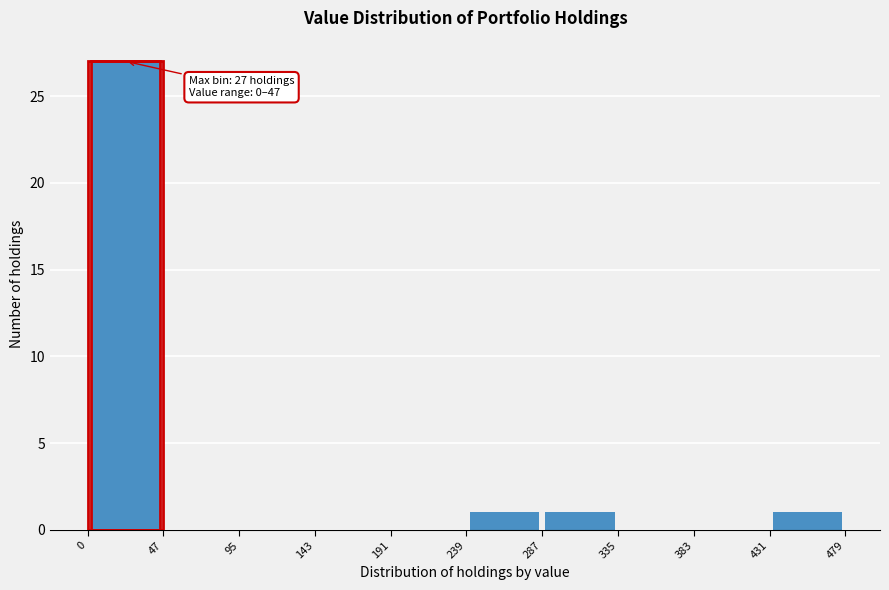

Over which range of the x-axis is the bar tallest?

0 to 47